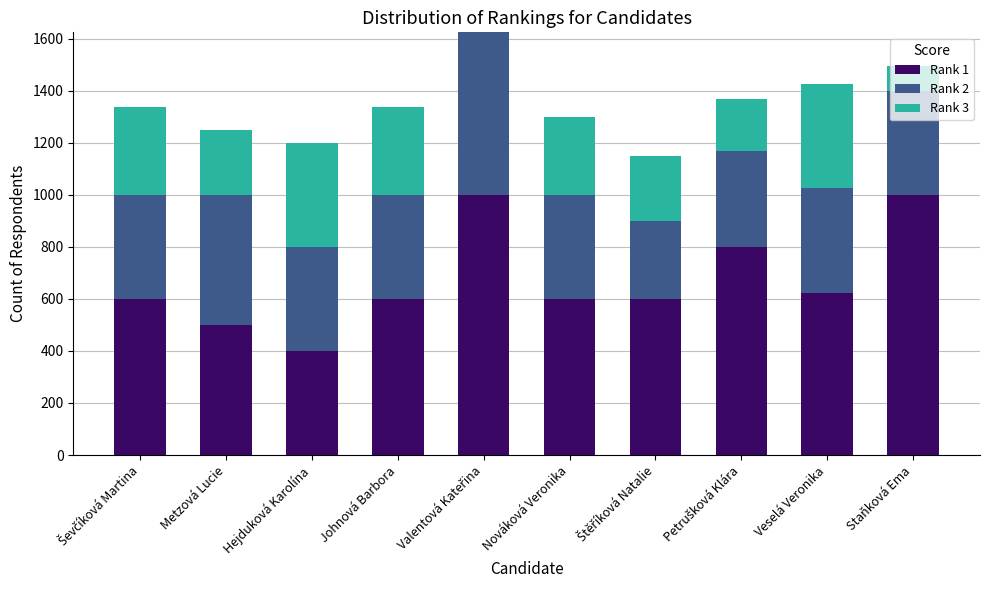

Are the bars horizontal?

No